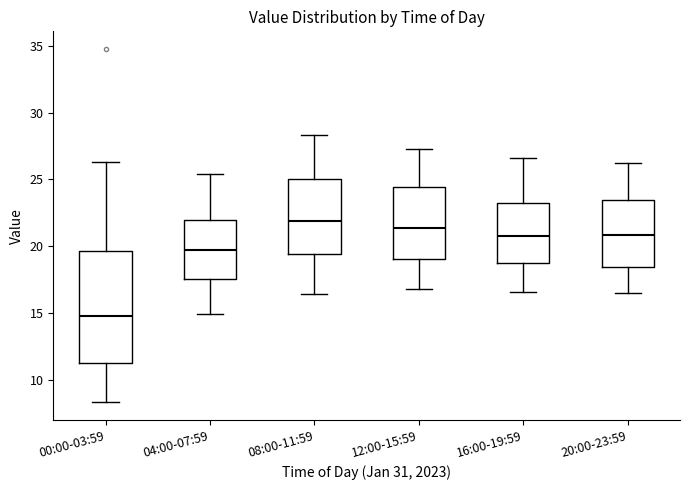

Reading left to right, read every box against the y-axis: the position of its median line, the range the box covers, and the ends of its whiskers. The values are not printed on the chart, so give them approximately, as read against the axis.

00:00-03:59: median 15.0, box 11.5 to 19.5, whiskers 8.5 to 26.5
04:00-07:59: median 20.0, box 17.5 to 22.0, whiskers 15.0 to 25.5
08:00-11:59: median 22.0, box 19.5 to 25.0, whiskers 16.5 to 28.5
12:00-15:59: median 21.5, box 19.0 to 24.5, whiskers 17.0 to 27.5
16:00-19:59: median 21.0, box 19.0 to 23.0, whiskers 16.5 to 26.5
20:00-23:59: median 21.0, box 18.5 to 23.5, whiskers 16.5 to 26.0